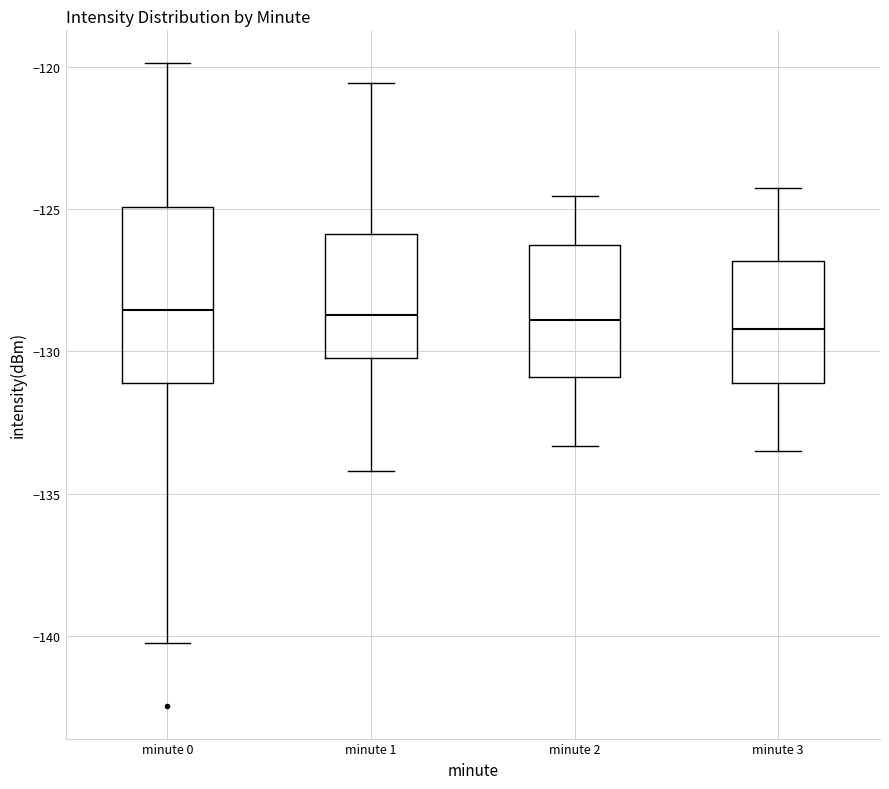

Reading left to right, transcribe this box plot: for each box, give where its median line is, the range the box spans, and where its two whiskers end, as read against the y-axis. The values are not printed on the chart, so give them approximately, as read against the axis.

minute 0: median -128.5, box -131.0 to -125.0, whiskers -140.0 to -120.0
minute 1: median -128.5, box -130.0 to -126.0, whiskers -134.0 to -120.5
minute 2: median -129.0, box -131.0 to -126.5, whiskers -133.5 to -124.5
minute 3: median -129.0, box -131.0 to -127.0, whiskers -133.5 to -124.5